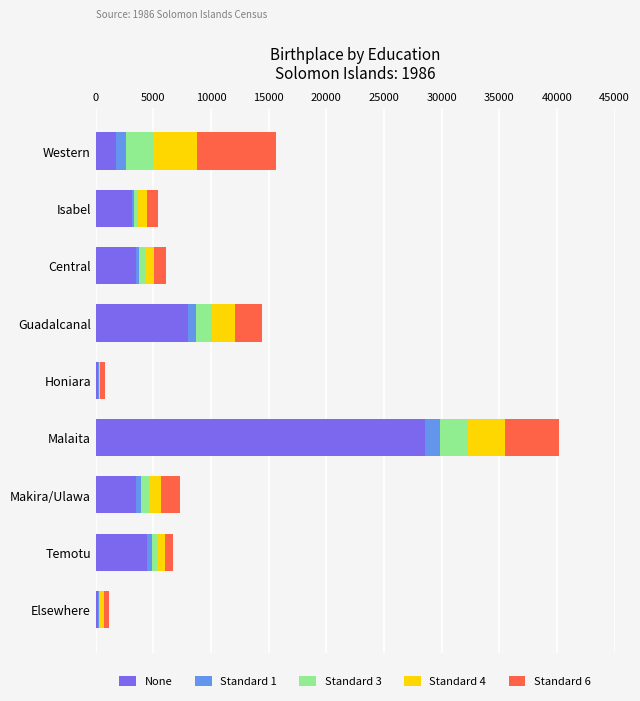

The None series shows 1765 at Western. True or false?

True